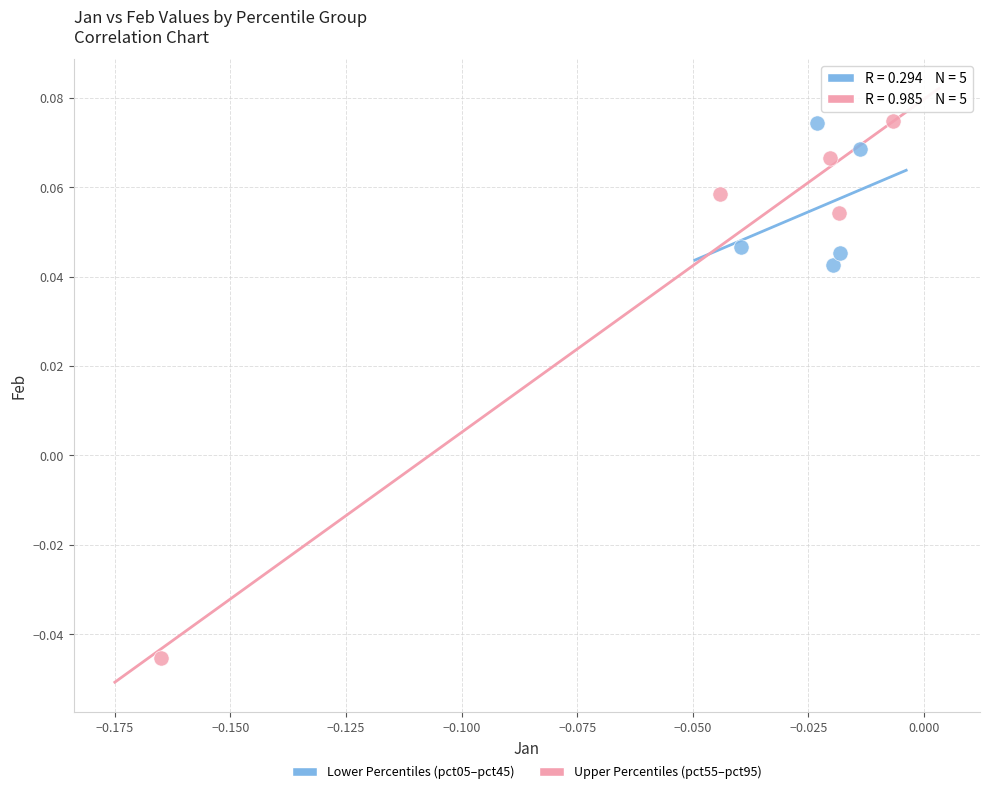

Which series reaches the minimum Y coordinate?

Upper Percentiles (pct55–pct95)